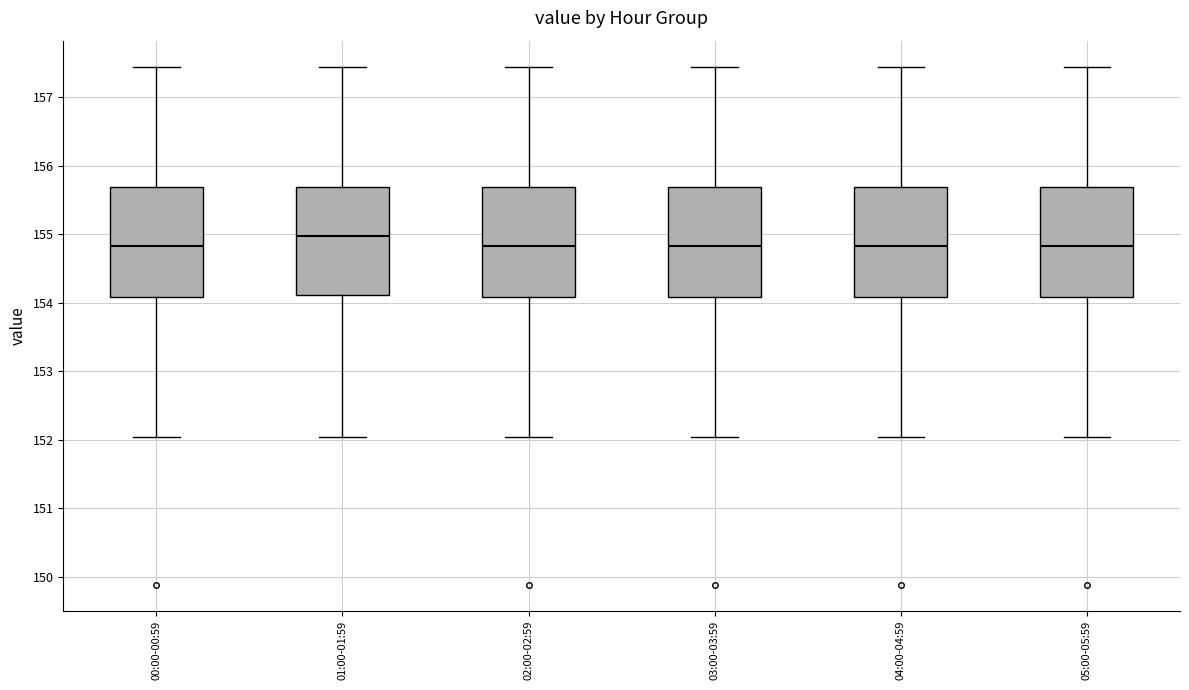

Reading left to right, transcribe this box plot: for each box, give where its median line is, the range the box spans, and where its two whiskers end, as read against the y-axis. The values are not printed on the chart, so give them approximately, as read against the axis.

00:00-00:59: median 154.8, box 154.1 to 155.7, whiskers 152.0 to 157.5
01:00-01:59: median 155.0, box 154.1 to 155.7, whiskers 152.0 to 157.5
02:00-02:59: median 154.8, box 154.1 to 155.7, whiskers 152.0 to 157.5
03:00-03:59: median 154.8, box 154.1 to 155.7, whiskers 152.0 to 157.5
04:00-04:59: median 154.8, box 154.1 to 155.7, whiskers 152.0 to 157.5
05:00-05:59: median 154.8, box 154.1 to 155.7, whiskers 152.0 to 157.5